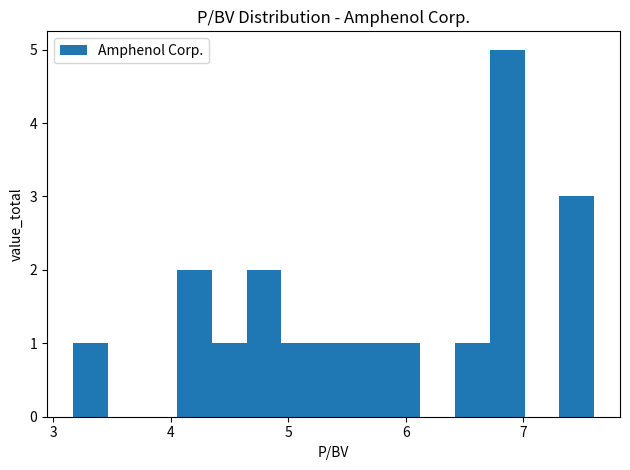

Read against the x-axis, roughly where is the centre of the tallest bar?

6.9